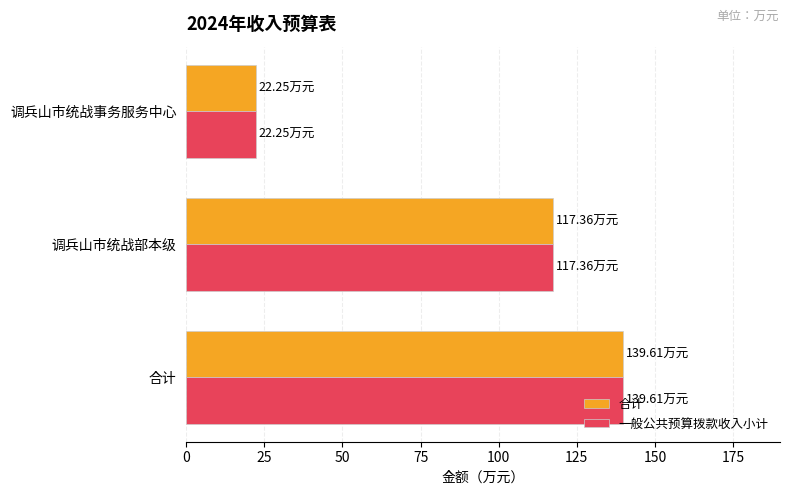

Which category has the highest value in the 合计 series?

合计